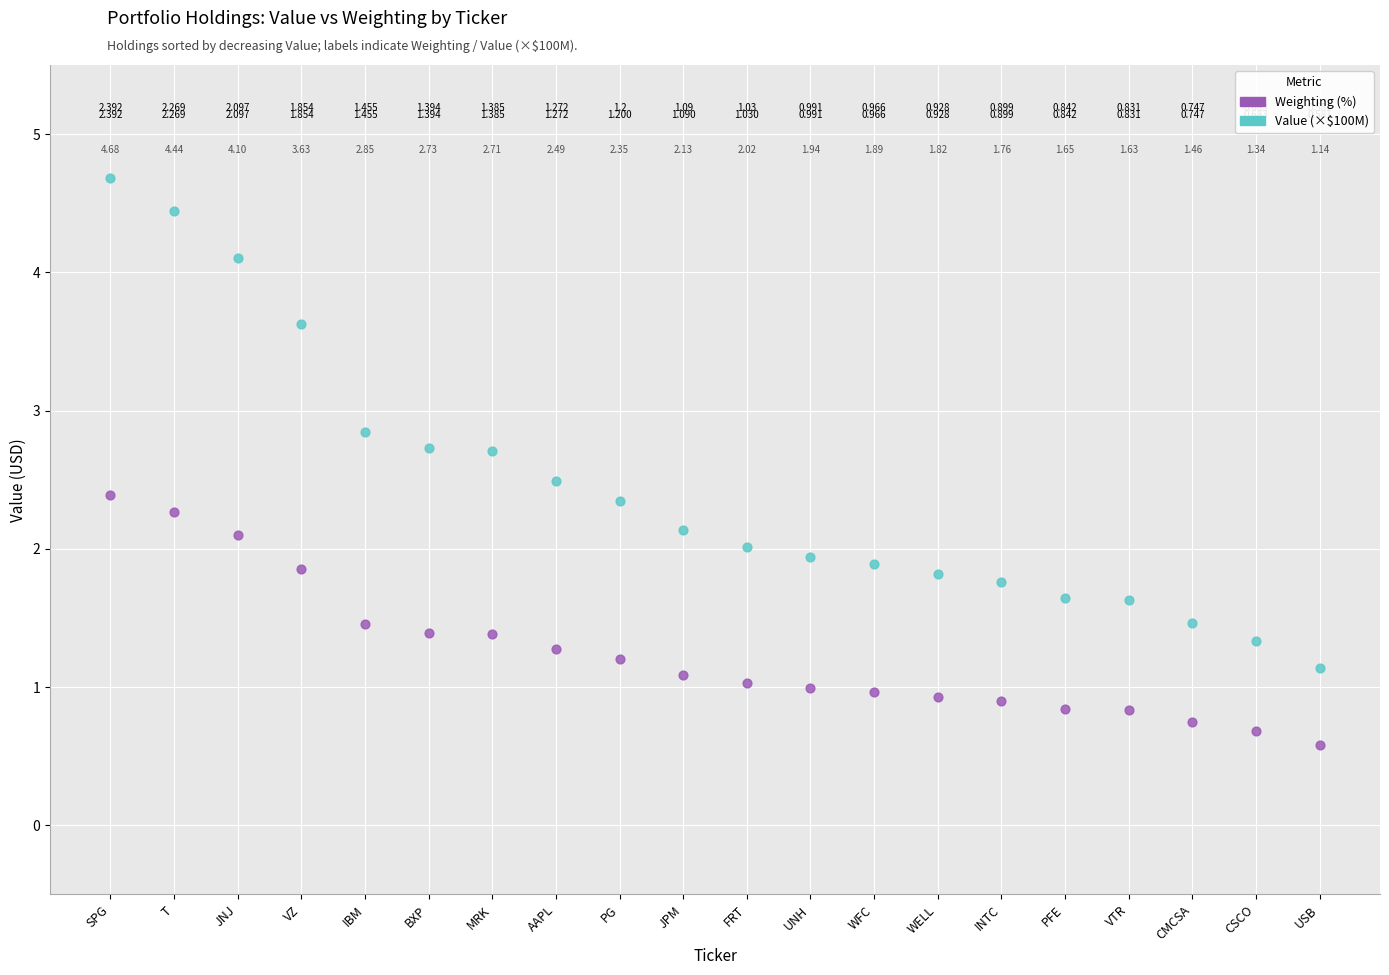

Which series reaches the maximum Y coordinate?

Value (×$100M)